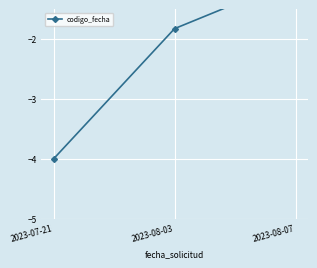

Reading left to right, what are all the values shown in this chart?

2023-07-21=-4.0	2023-08-03=-1.8	2023-08-07=-1.0